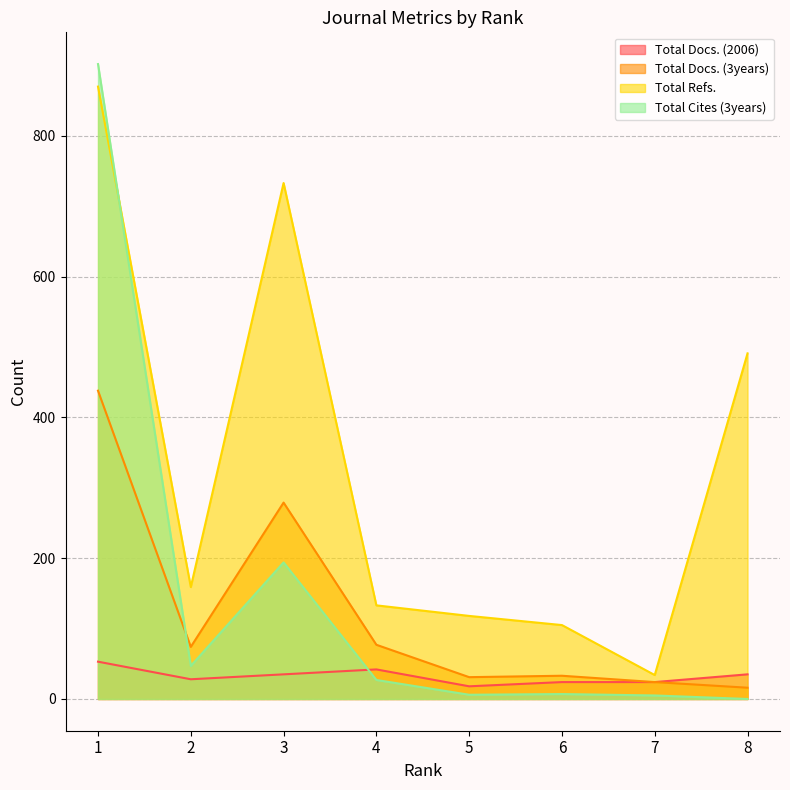

How many times do Total Docs. (2006) and Total Cites (3years) cross each other?

1